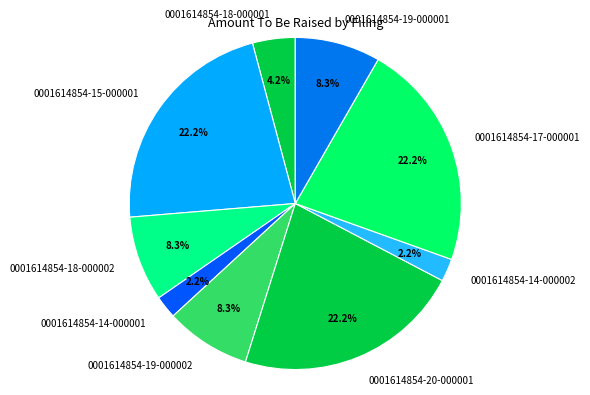

What is the ratio of the value at 0001614854-18-000001 to the value at 0001614854-15-000001?

0.2